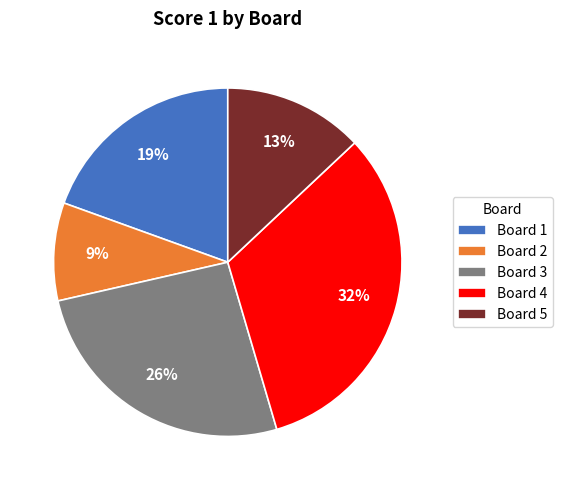

Is Board 2 the majority of the pie?

No